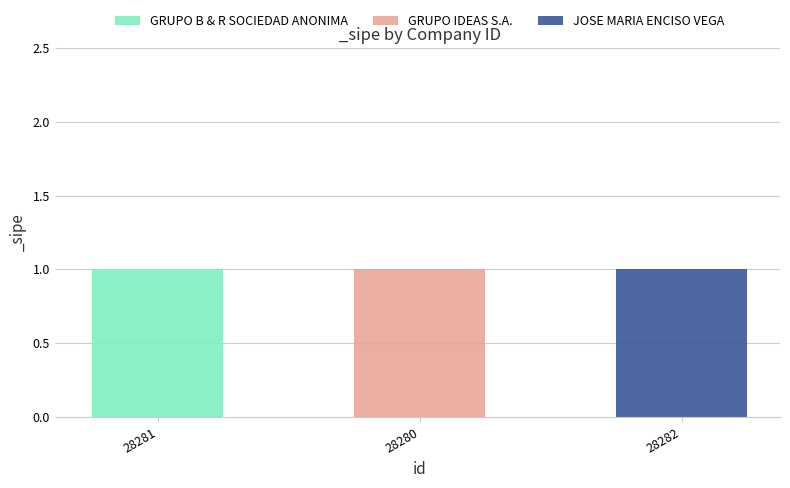

Which category has the highest value in the GRUPO B & R SOCIEDAD ANONIMA series?

28281